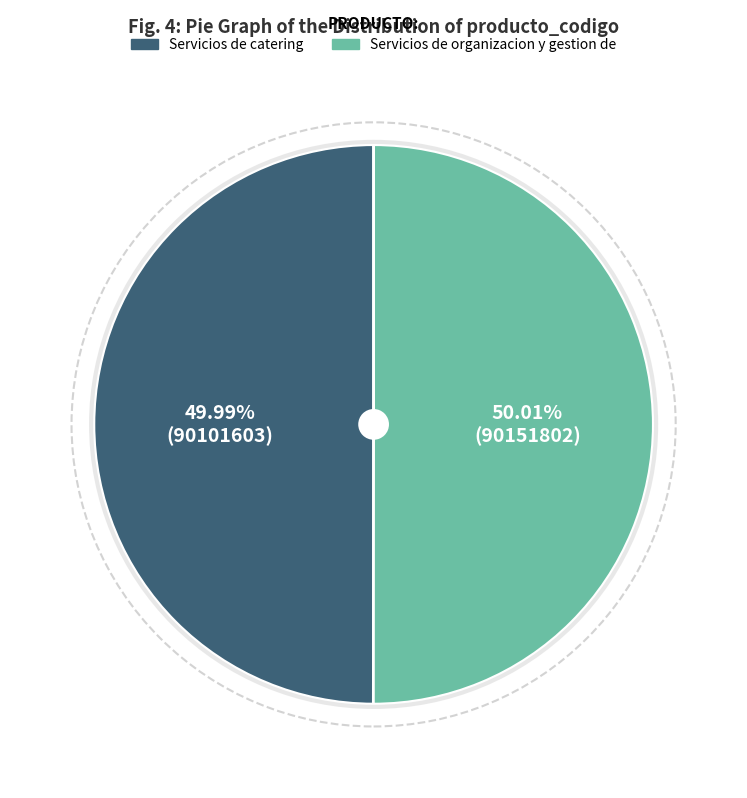

To the nearest percent, what portion does Servicios de organizacion y gestion de represent?

50%